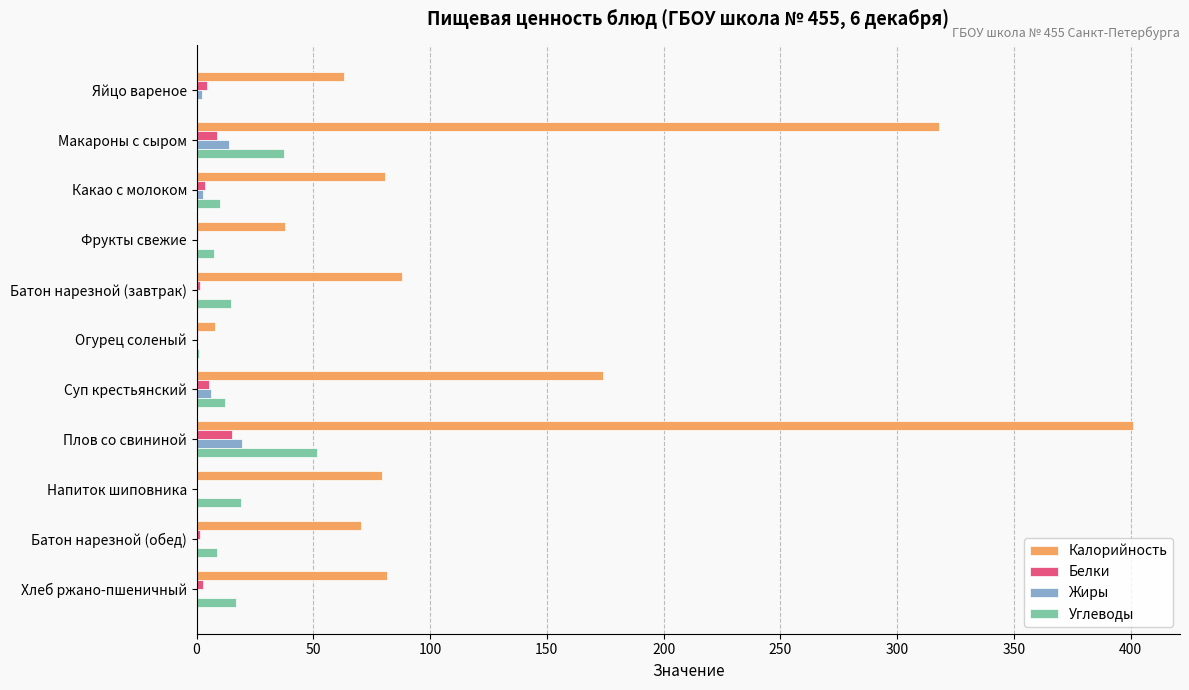

What is the sum of all Белки values?

44.8